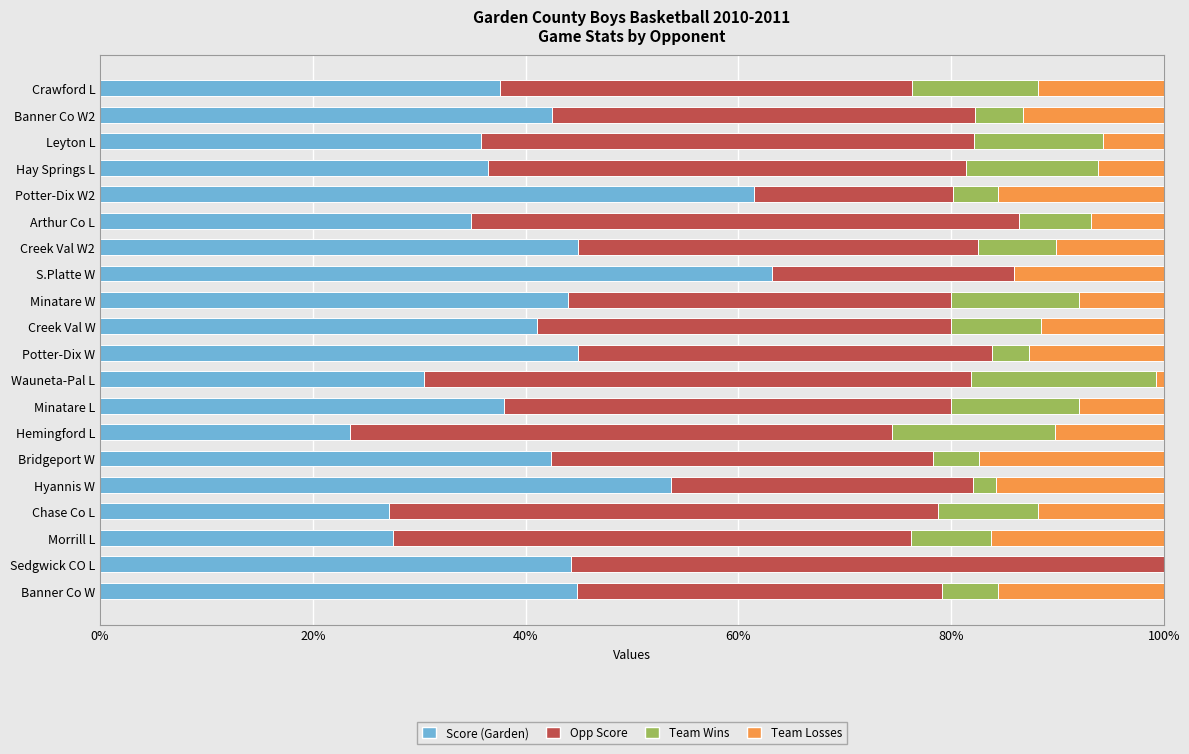

What is the total value across all series at Hemingford L?

100.0